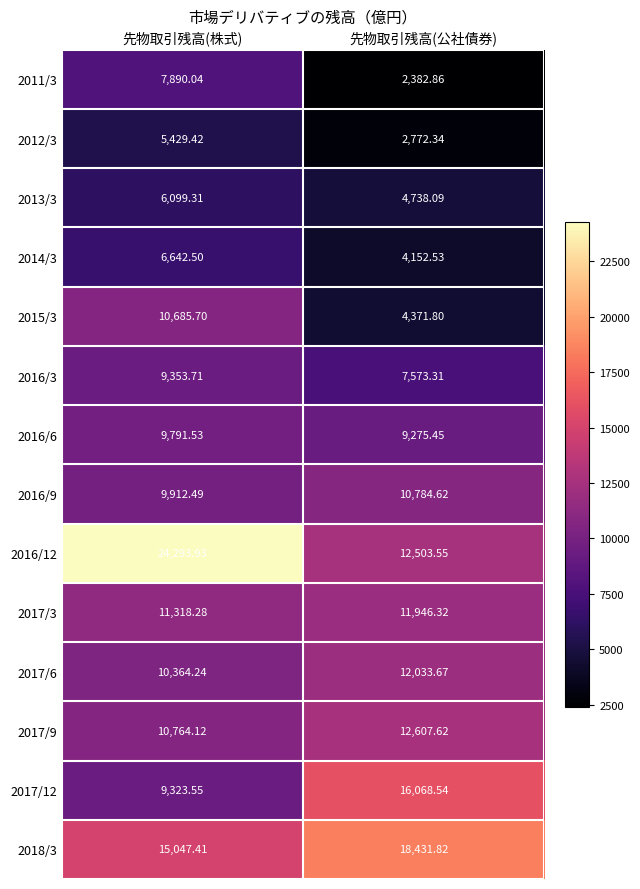

At which label does 2011/3 reach its minimum?

先物取引残高(公社債券)